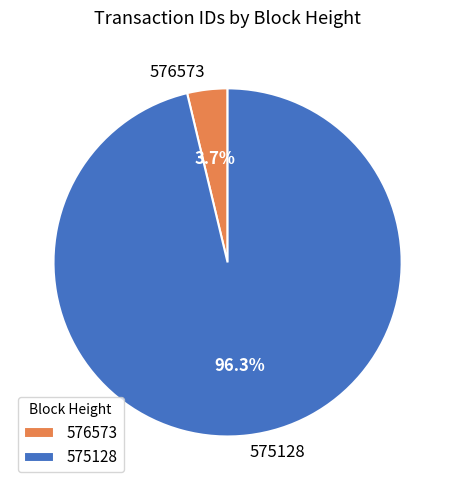

What percentage is the 576573 slice, to the nearest percent?

4%